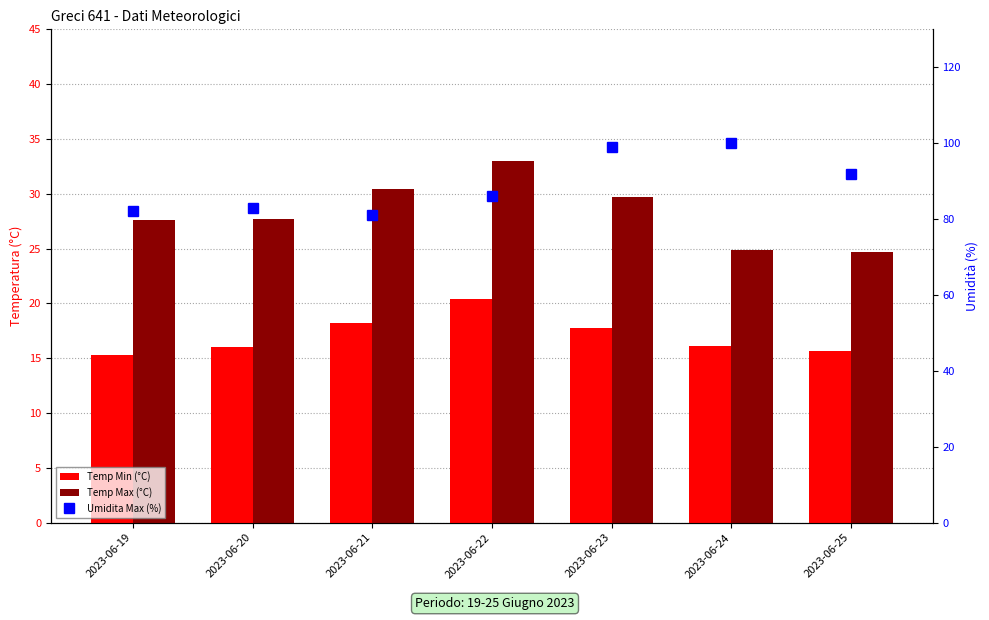

Reading left to right, list all the values displayed in this chart.

Temp Min (°C): 2023-06-19=15.3	2023-06-20=16.0	2023-06-21=18.2	2023-06-22=20.4	2023-06-23=17.8	2023-06-24=16.1	2023-06-25=15.7
Temp Max (°C): 2023-06-19=27.6	2023-06-20=27.7	2023-06-21=30.4	2023-06-22=33.0	2023-06-23=29.7	2023-06-24=24.9	2023-06-25=24.7
Umidita Max (%): 2023-06-19=82.0	2023-06-20=83.0	2023-06-21=81.0	2023-06-22=86.0	2023-06-23=99.0	2023-06-24=100.0	2023-06-25=92.0